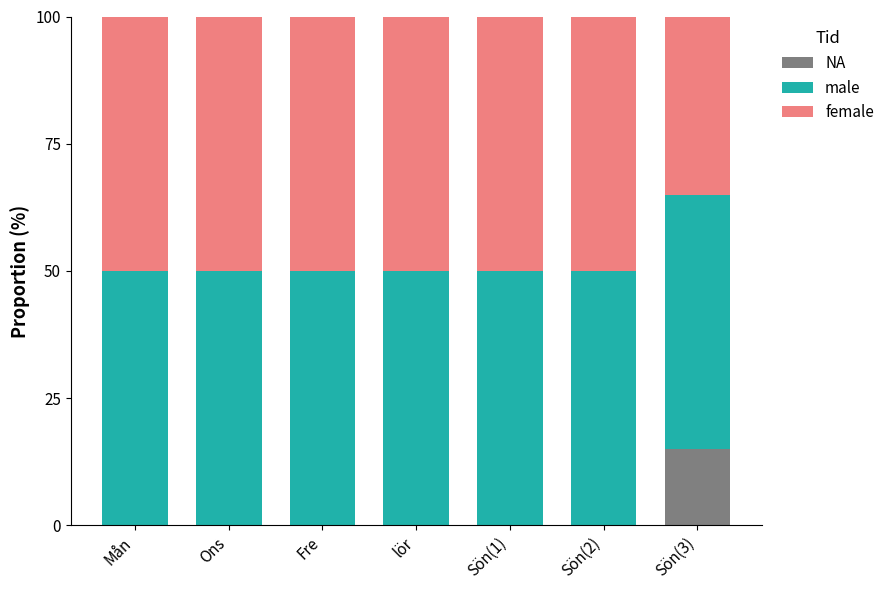

Are the bars horizontal?

No